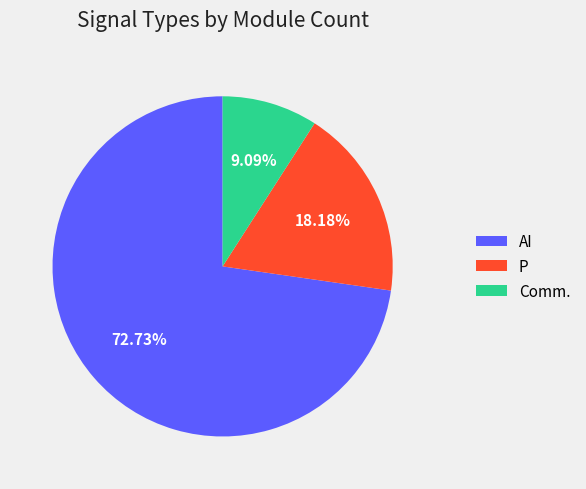

Between AI and P, which is larger?

AI